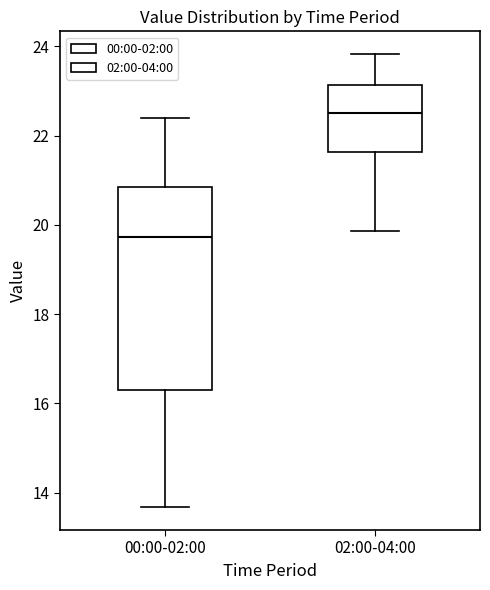

Which box is the tallest, from its lower edge to its upper edge?

00:00-02:00